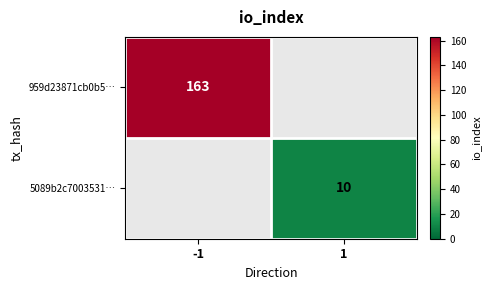

The value of 959d23871cb0b5… at -1 is 163. True or false?

True